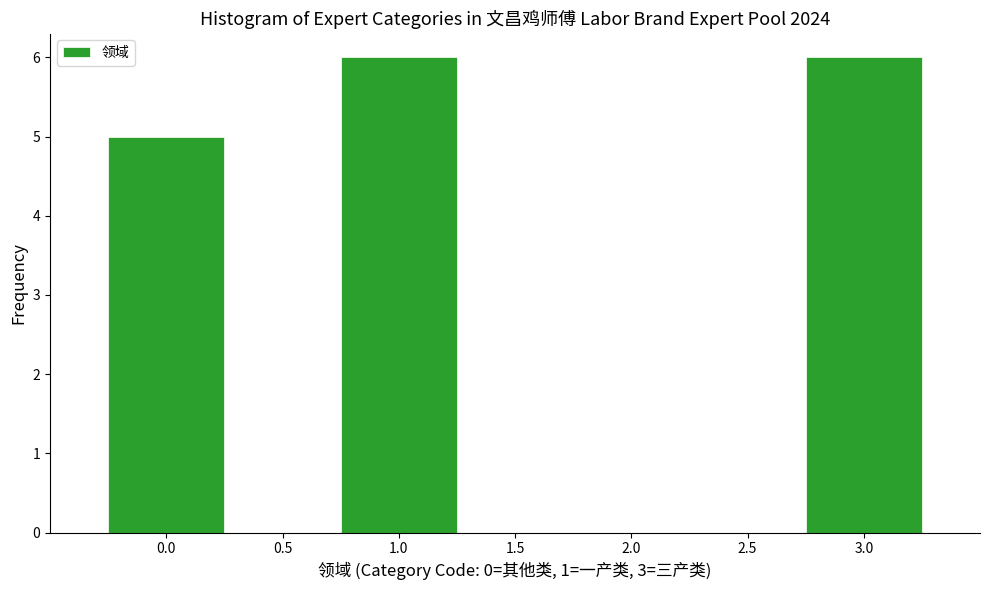

What is the height of the bar covering 0.75 to 1.25 on the x-axis? The values are not printed on the chart, so give them approximately, as read against the axis.

6